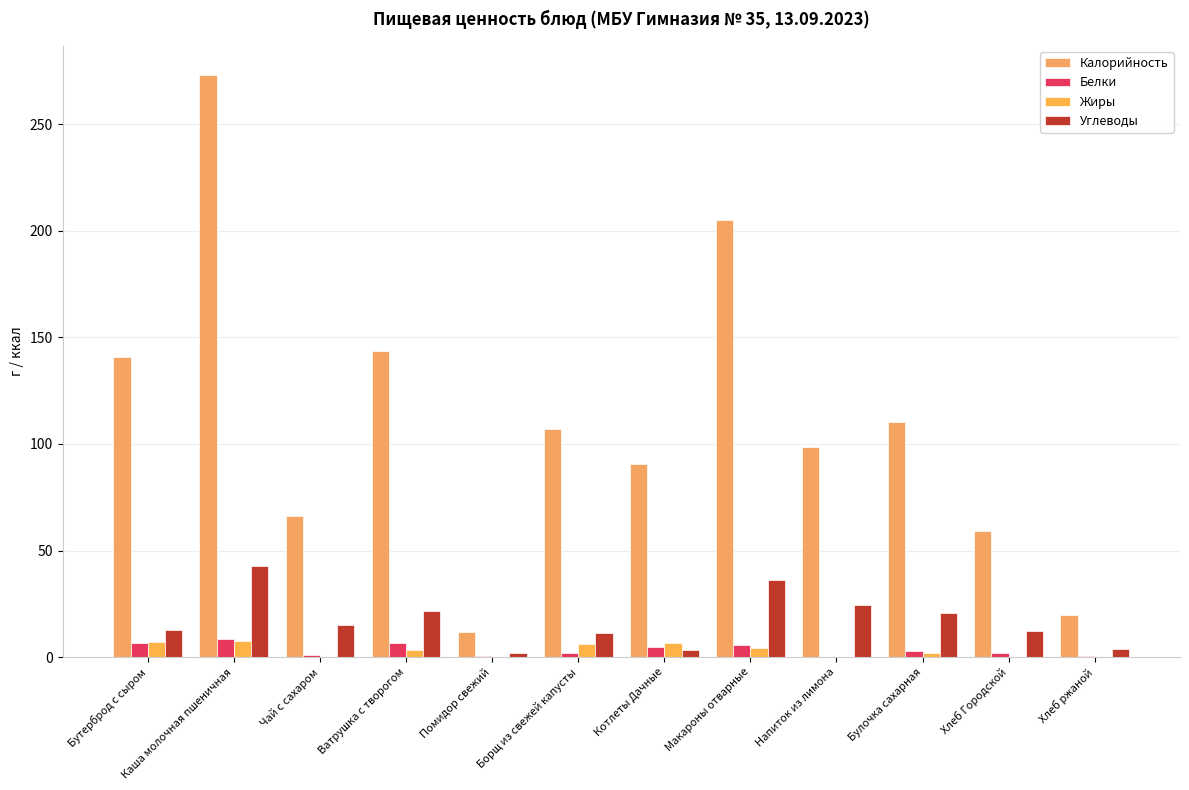

What is the average value of the Белки series?

3.4